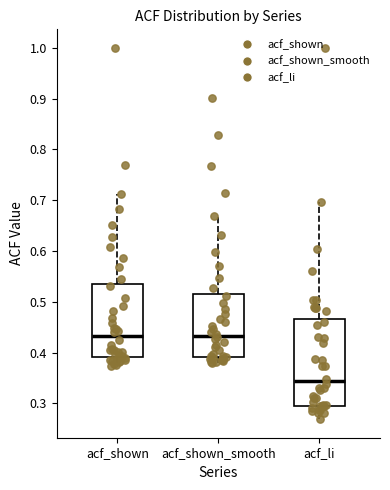

Reading left to right, transcribe this box plot: for each box, give where its median line is, the range the box spans, and where its two whiskers end, as read against the y-axis. The values are not printed on the chart, so give them approximately, as read against the axis.

acf_shown: median 0.43, box 0.39 to 0.53, whiskers 0.37 to 0.71
acf_shown_smooth: median 0.43, box 0.39 to 0.52, whiskers 0.38 to 0.67
acf_li: median 0.34, box 0.30 to 0.47, whiskers 0.27 to 0.70